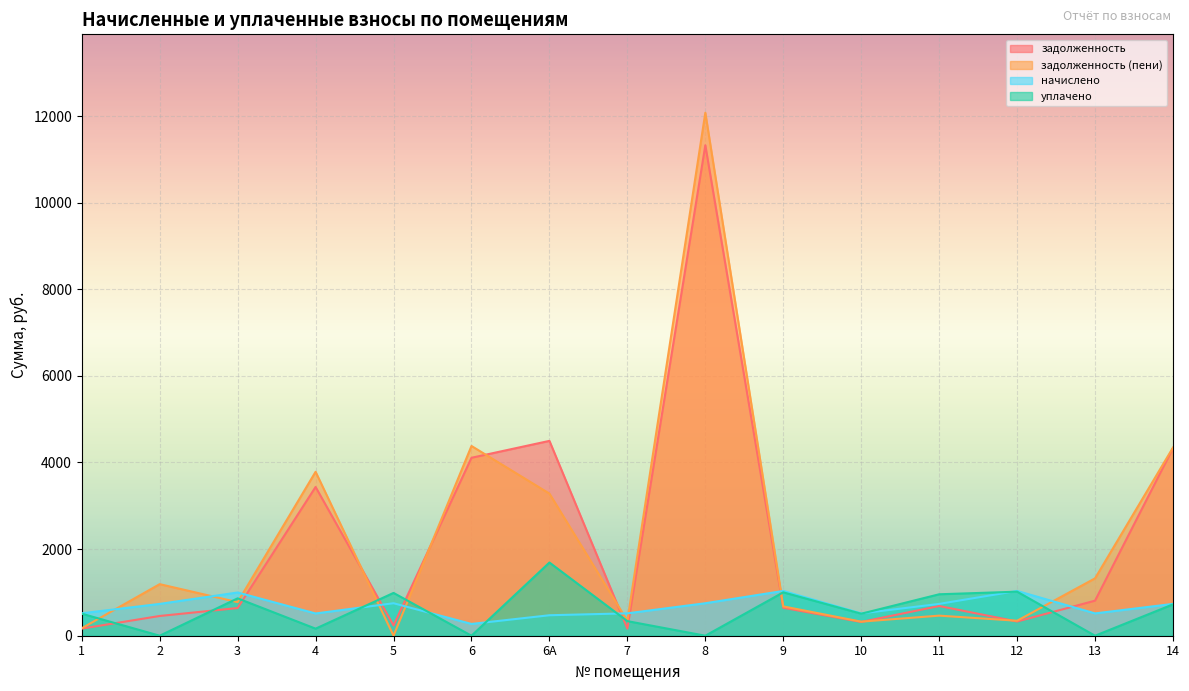

What is the difference between the уплачено values at 11 and 14?

233.0